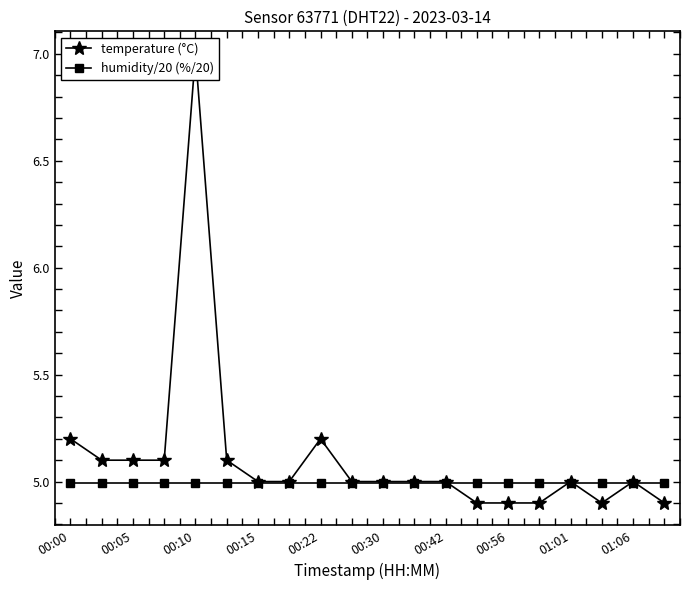

Does the chart have visible grid lines?

No